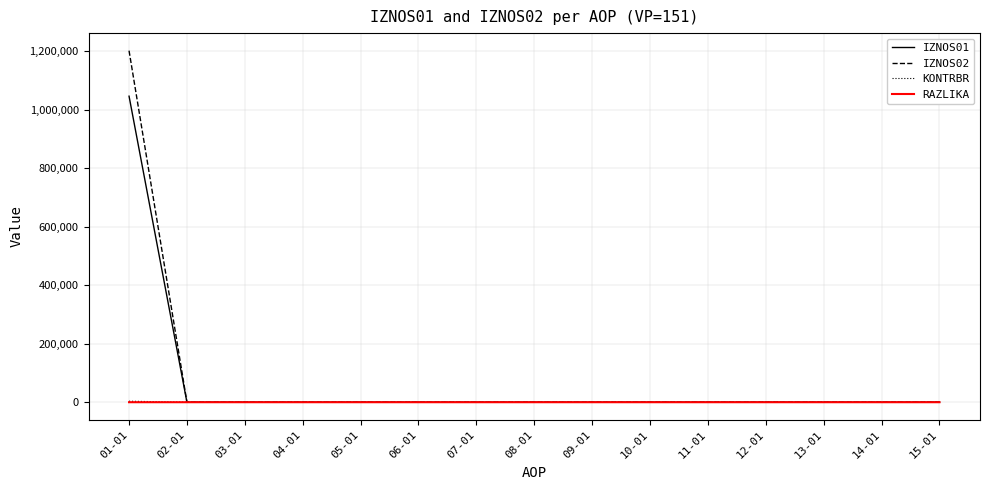

At which category is the sum across all series the highest?

01-01